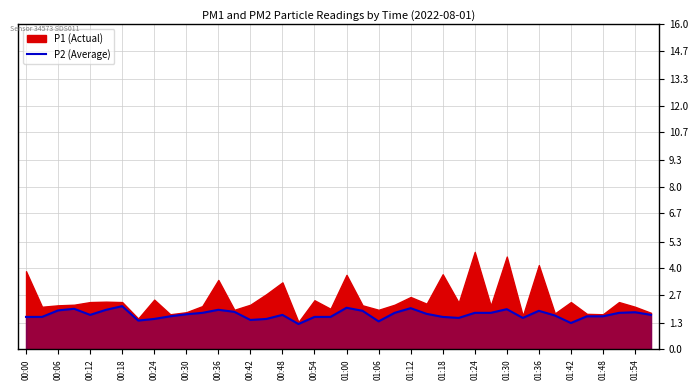

The P2 (Average) series shows 2.0 at 01:12. True or false?

True